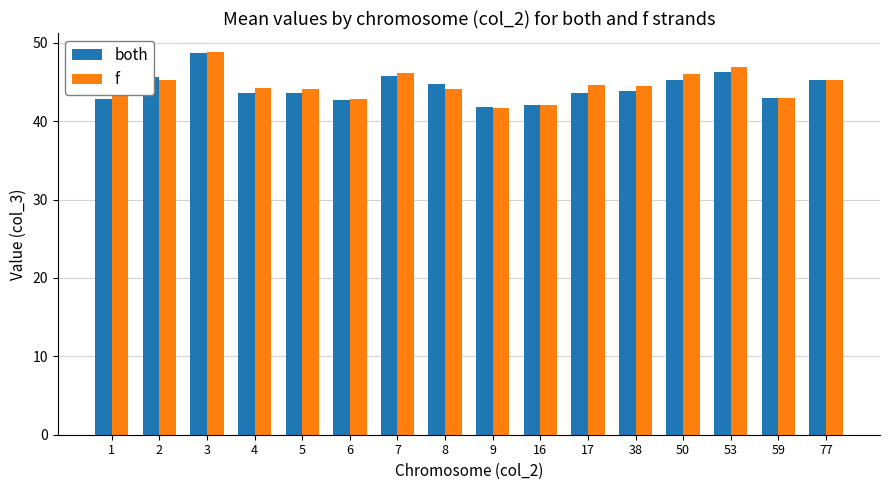

What is the maximum value shown in the chart?

48.8